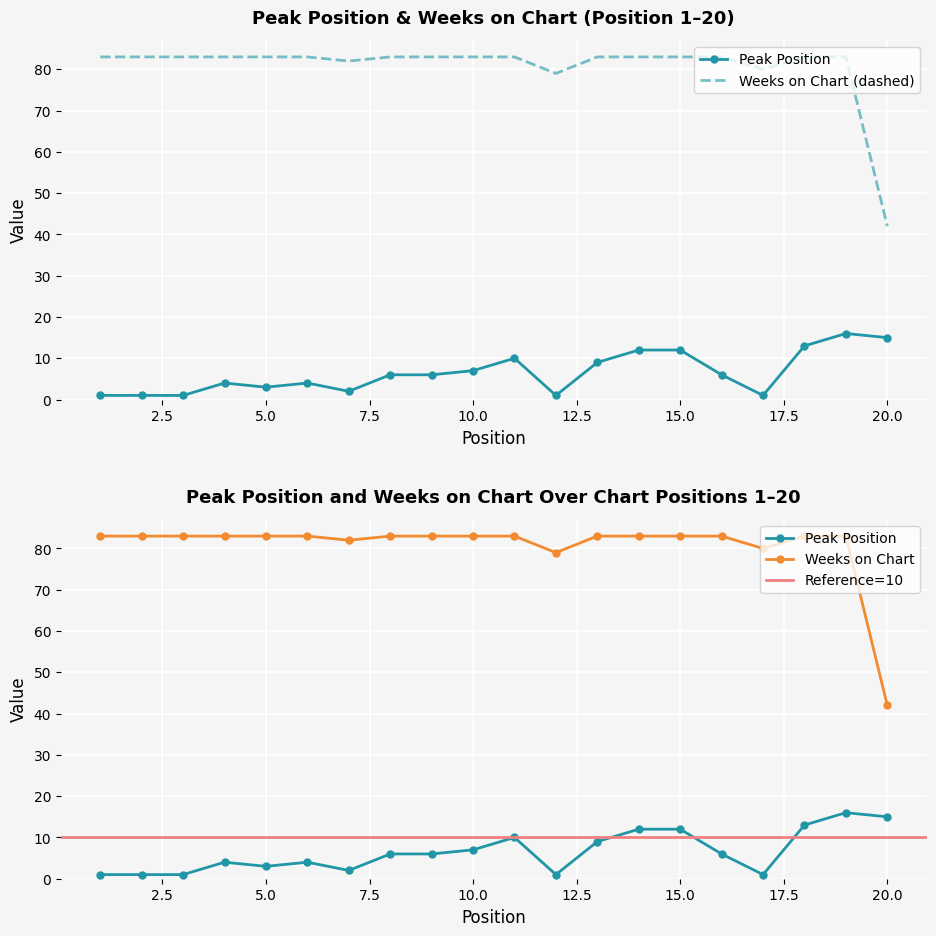

What is the spread (max minus min) of values at 9?

77